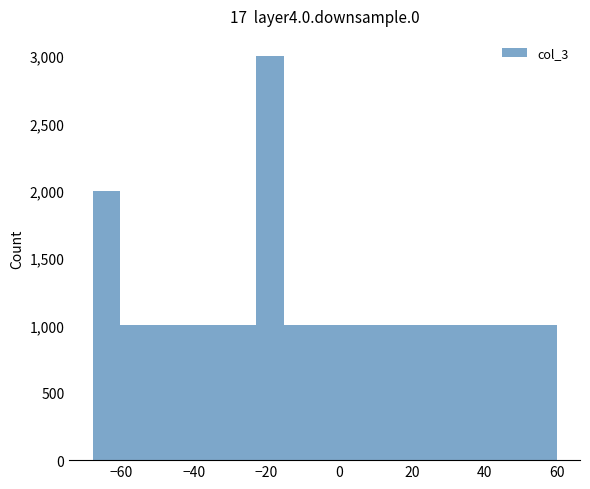

Read against the x-axis, roughly where is the centre of the tallest bar?

-20